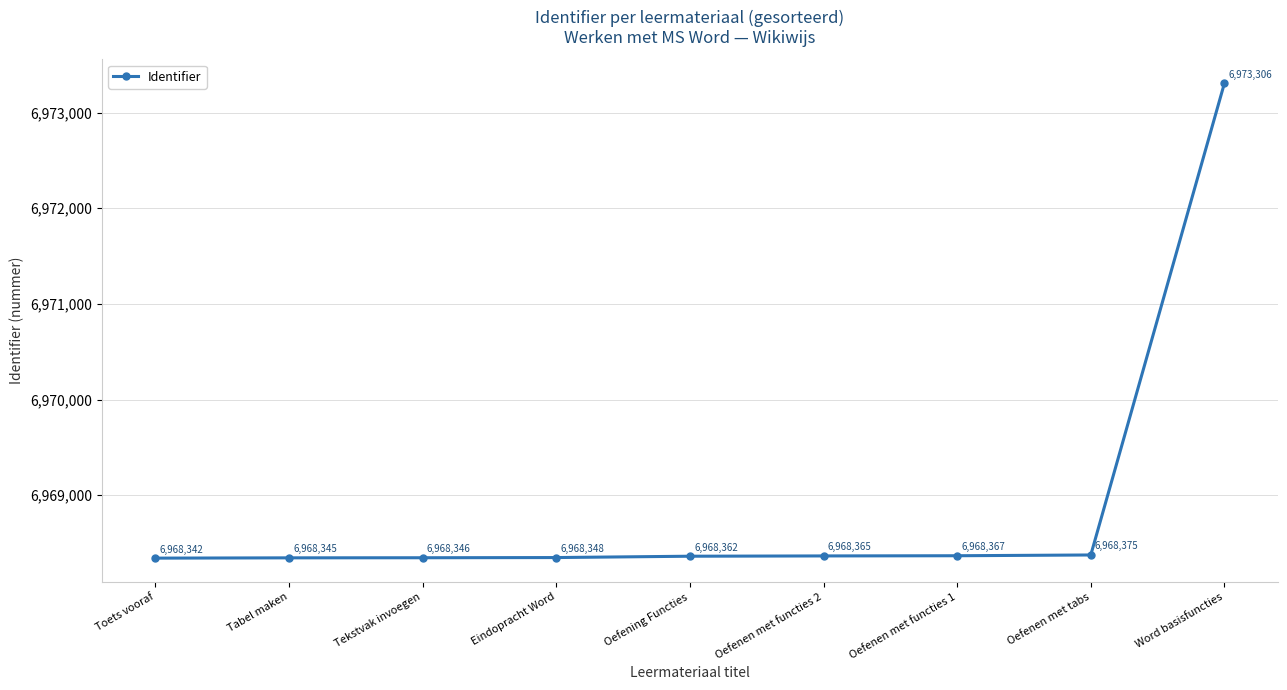

Rank the categories by value from highest to lowest.

Word basisfuncties, Oefenen met tabs, Oefenen met functies 1, Oefenen met functies 2, Oefening Functies, Eindopracht Word, Tekstvak invoegen, Tabel maken, Toets vooraf